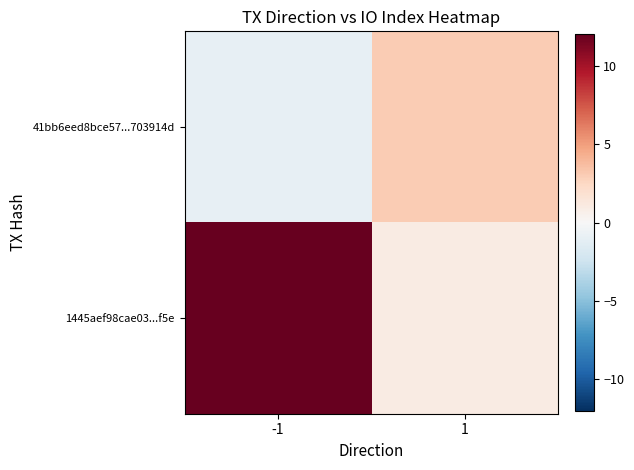

At which category is the sum across all series the highest?

-1